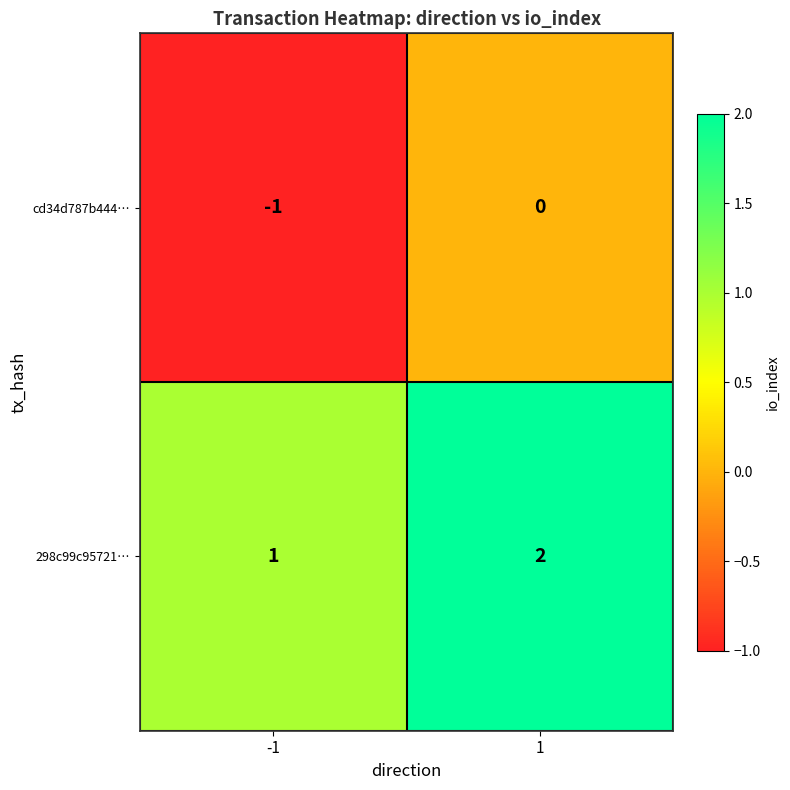

True or false: cd34d787b444… has a value of -1 at -1.

True